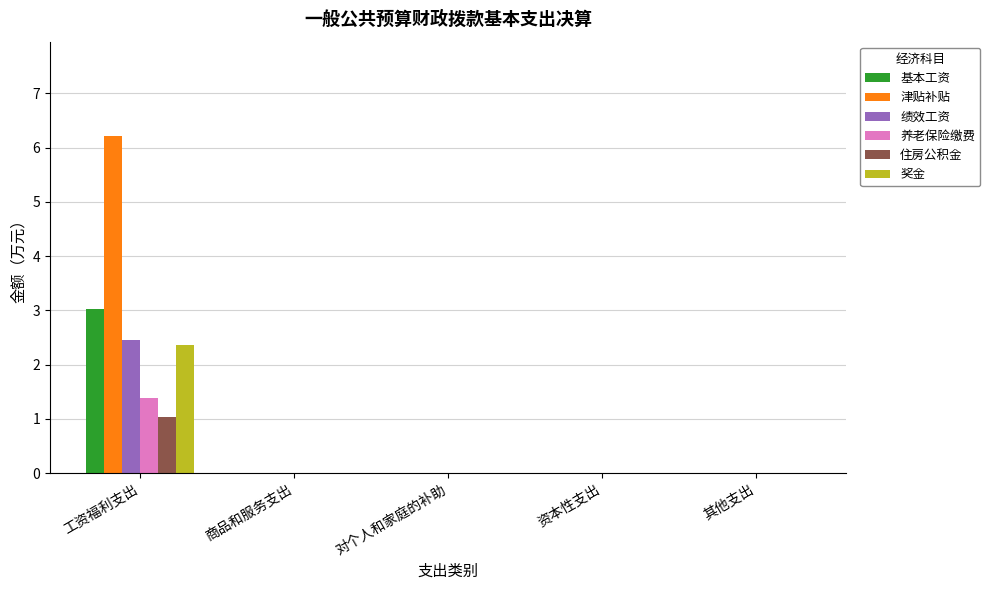

Which series has the largest range (max minus min)?

津贴补贴